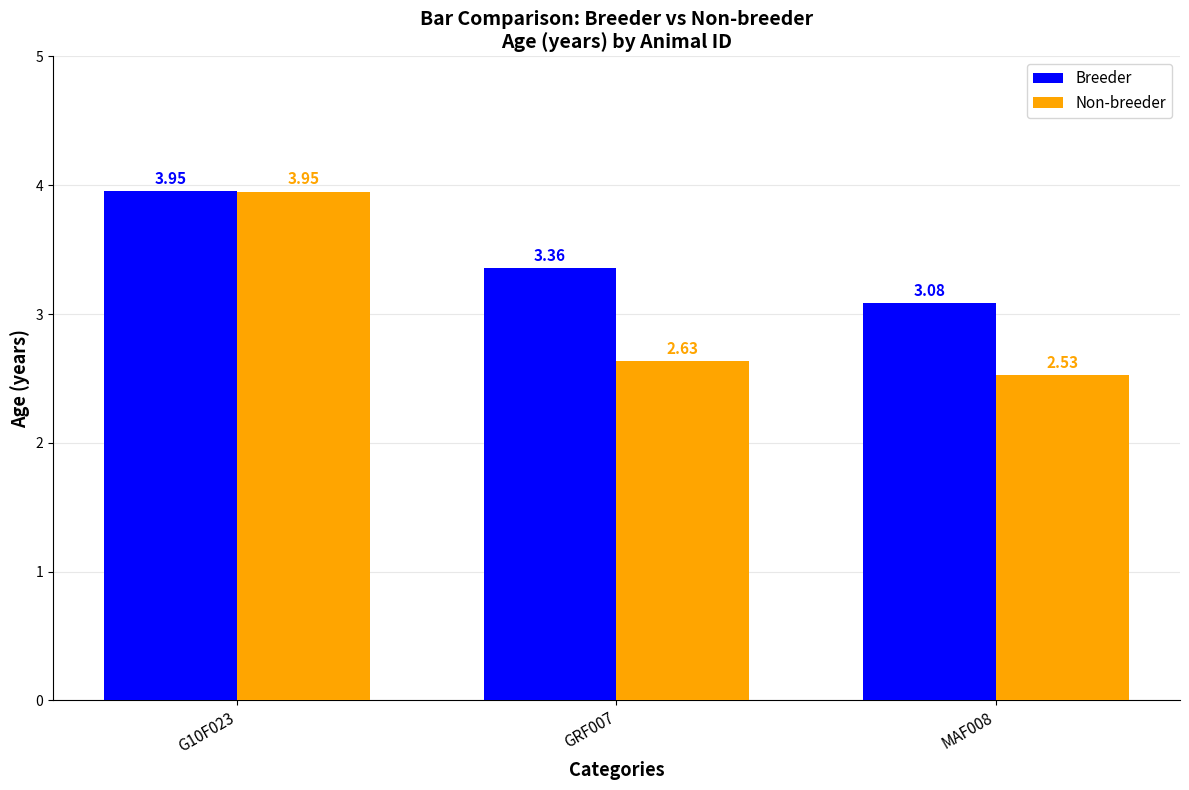

What are all the series names shown in the legend?

Breeder, Non-breeder